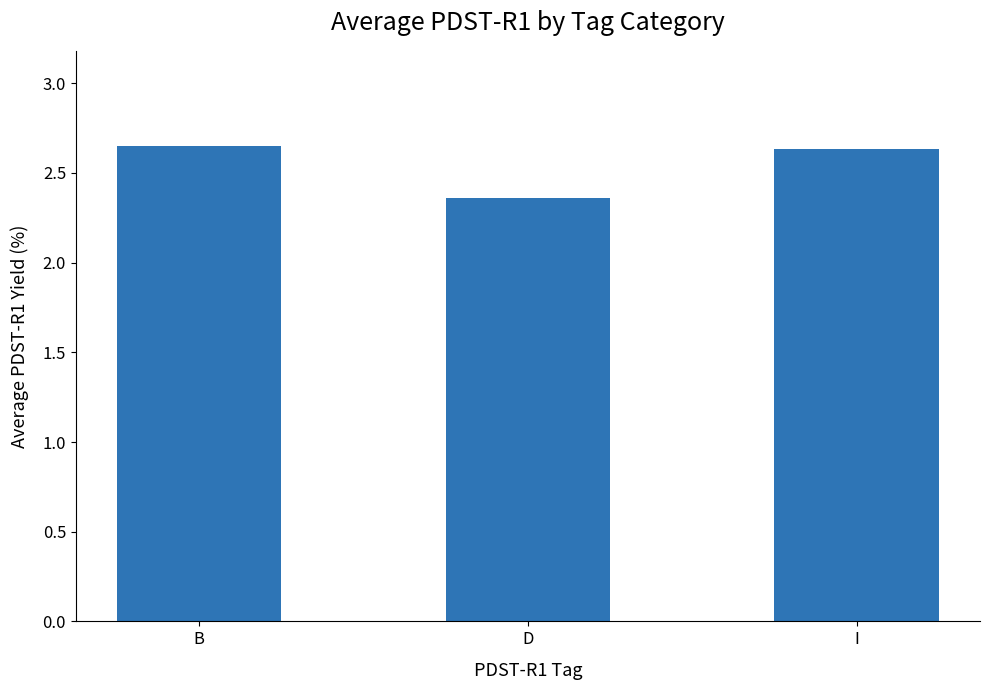

Which has a higher value, D or B?

B